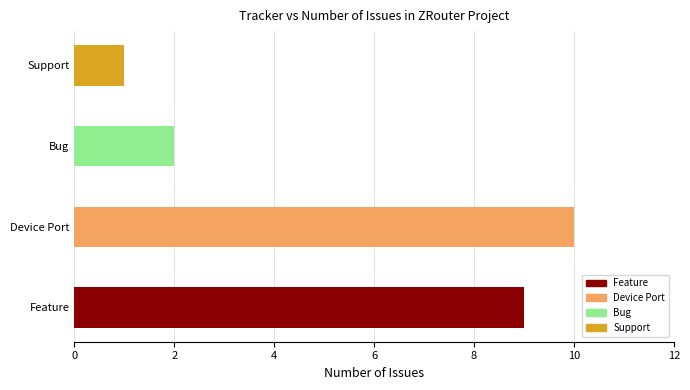

Reading top to bottom, extract all data points from this chart.

Support=1	Bug=2	Device Port=10	Feature=9